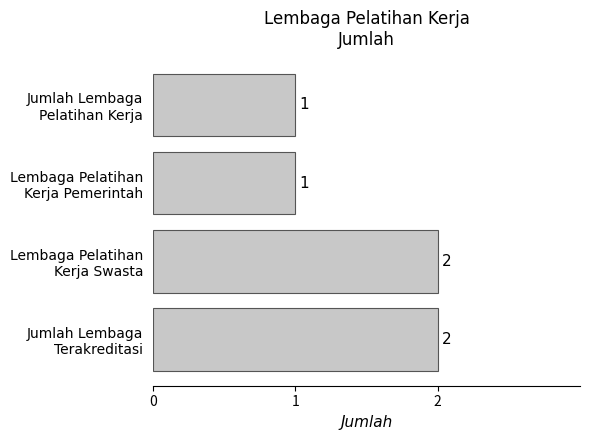

What is the average value?

2